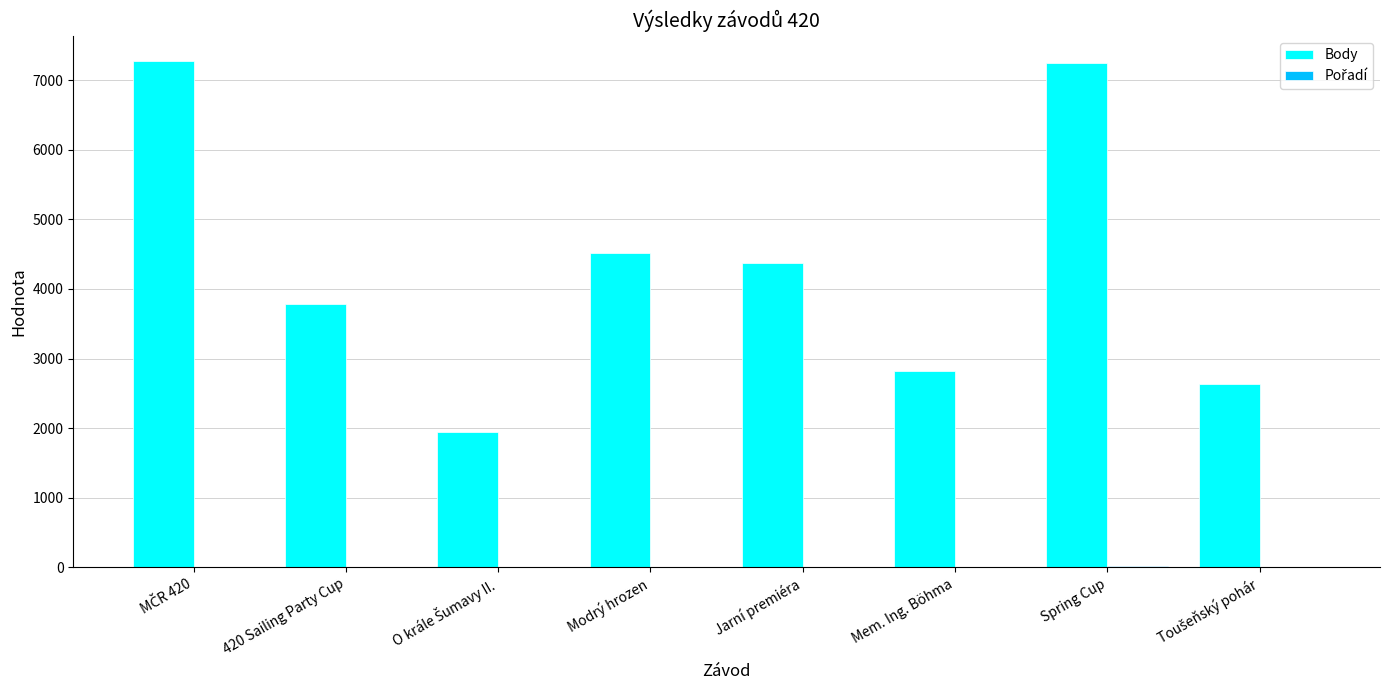

True or false: Body has a value of 4092 at Mem. Ing. Böhma.

False